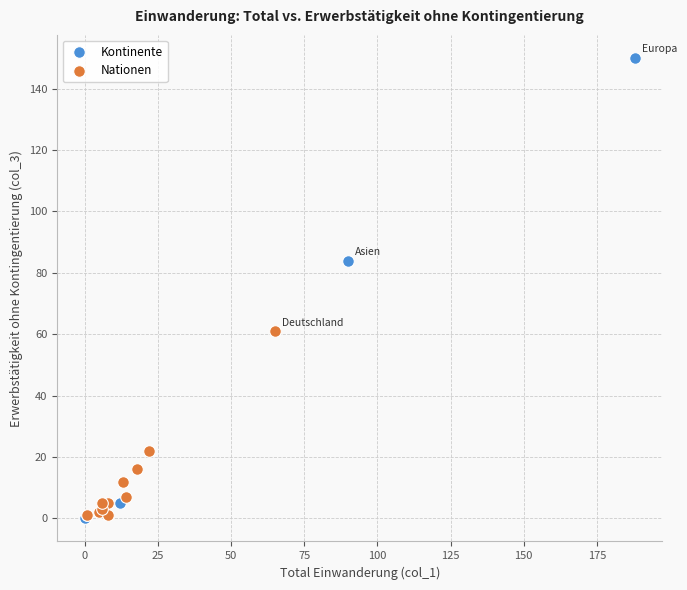

Which series contains the highest Y value?

Kontinente